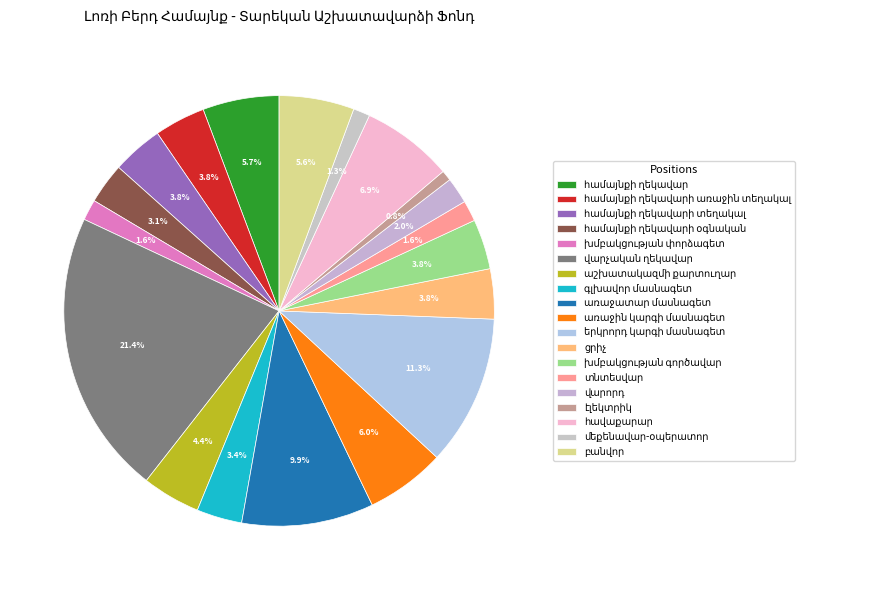

The խմբակցության փորձագետ slice represents 2% of the pie. True or false?

True